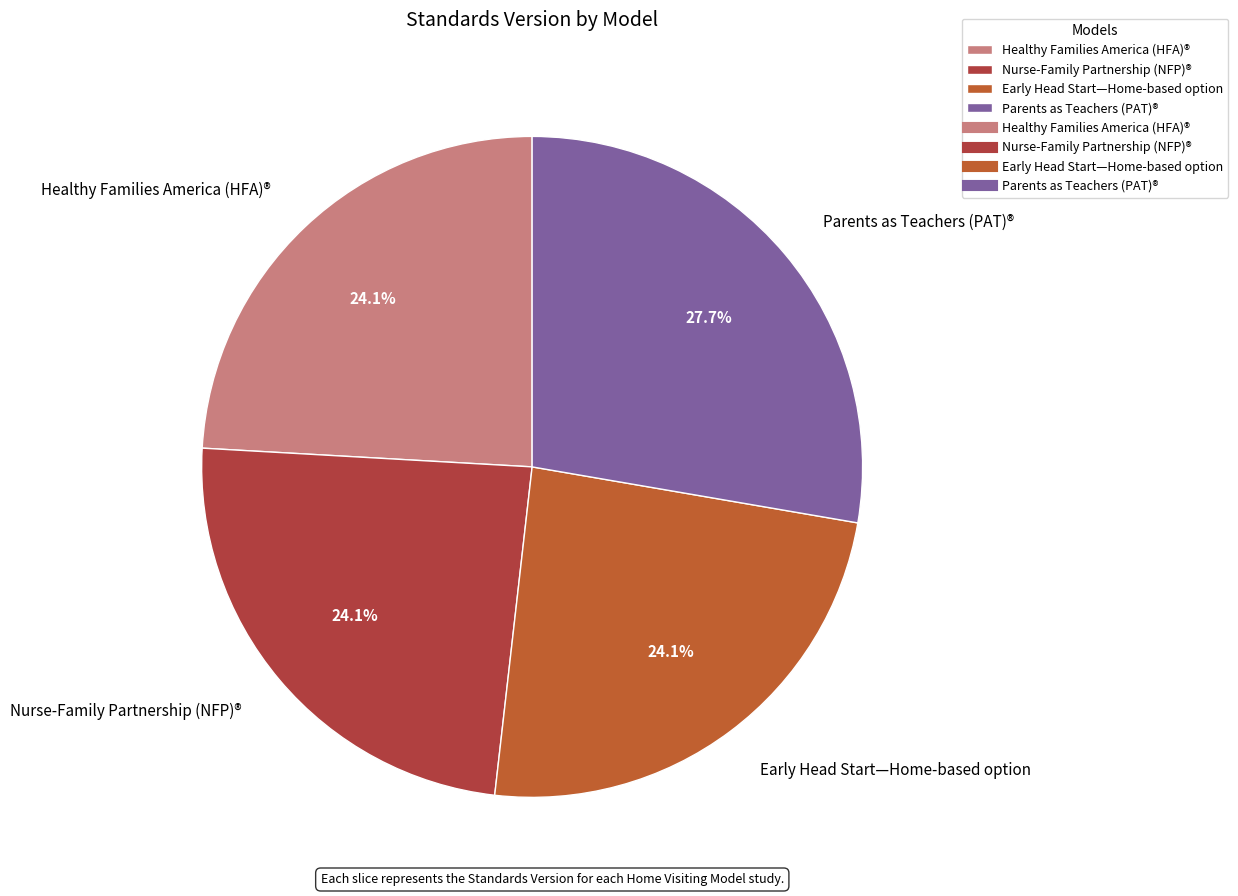

What is the largest slice in the pie chart?

Parents as Teachers (PAT)®